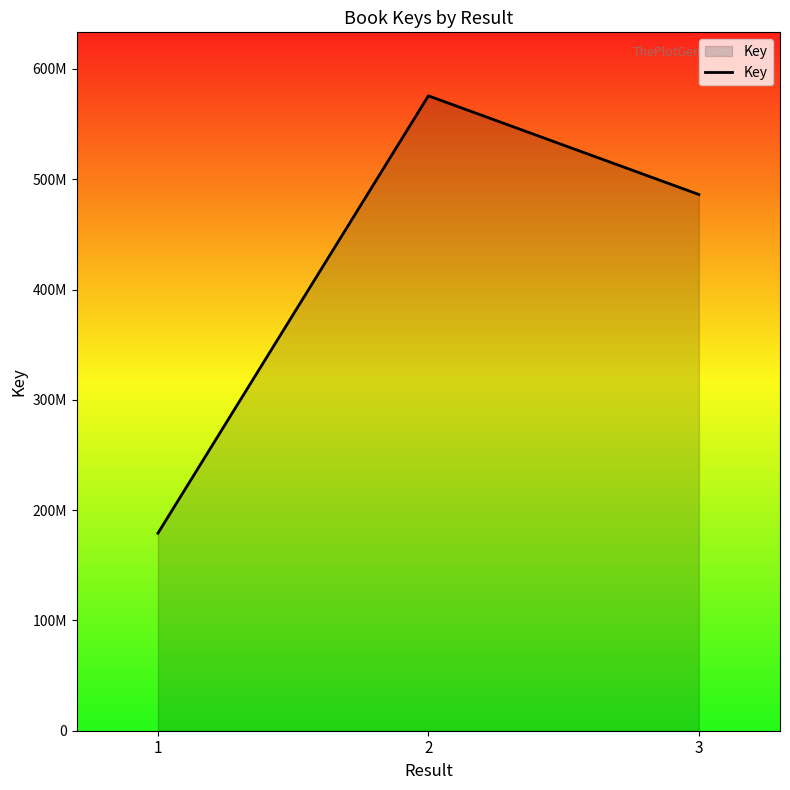

Does the chart display data point markers on the line(s)?

No